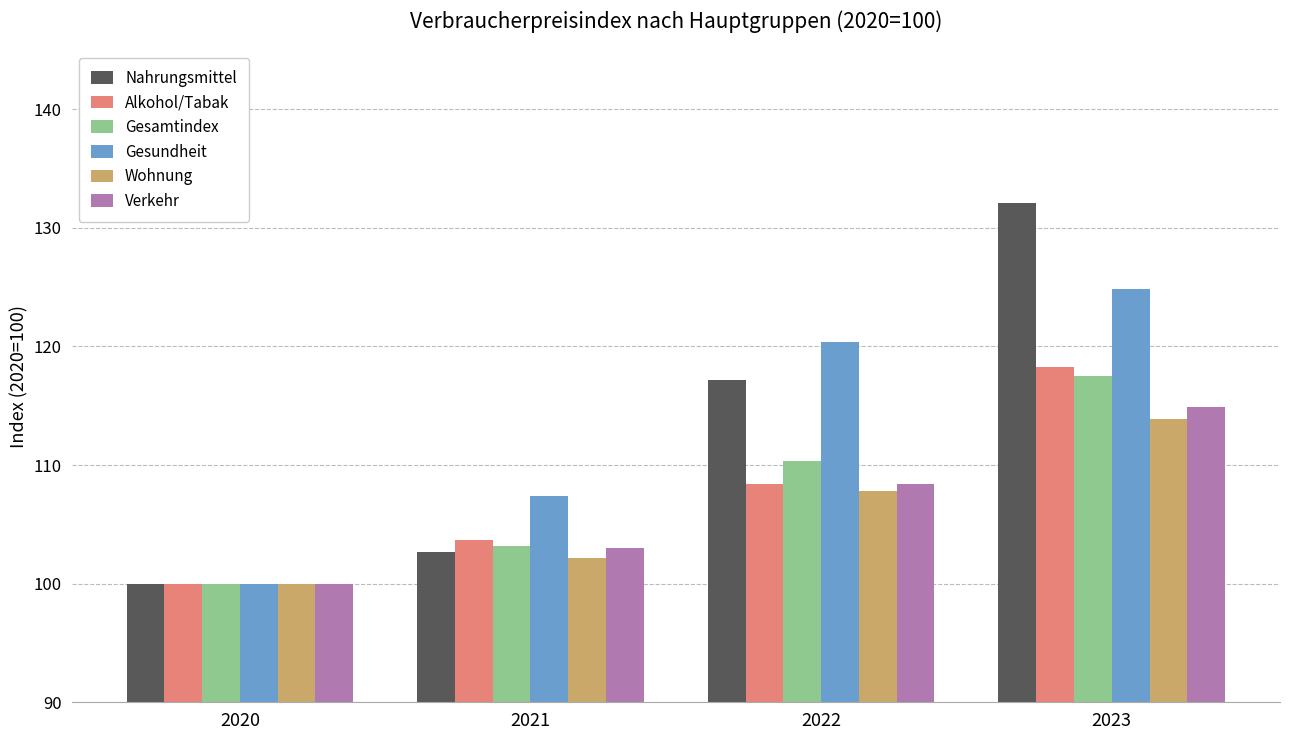

List the labels in order of Wohnung value, largest first.

2023, 2022, 2021, 2020